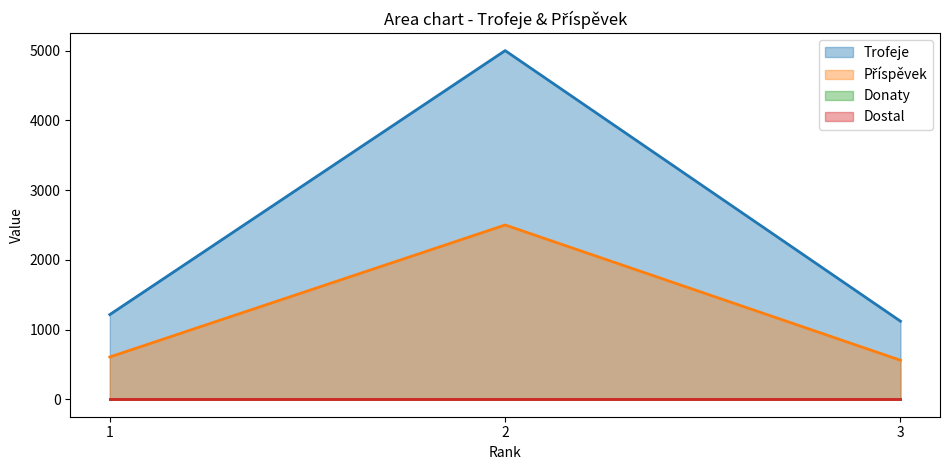

True or false: Příspěvek has a value of 2500 at 2.

True